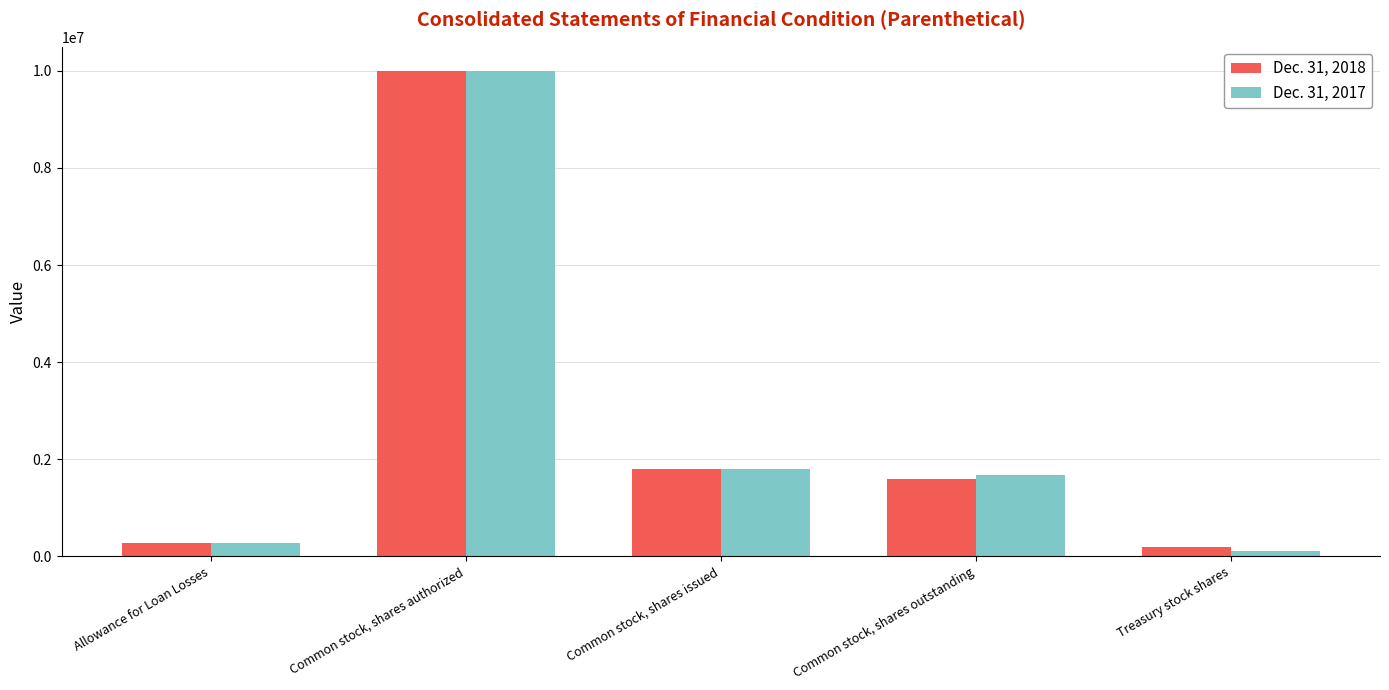

At which label does Dec. 31, 2018 first exceed 1592920?

Common stock, shares authorized